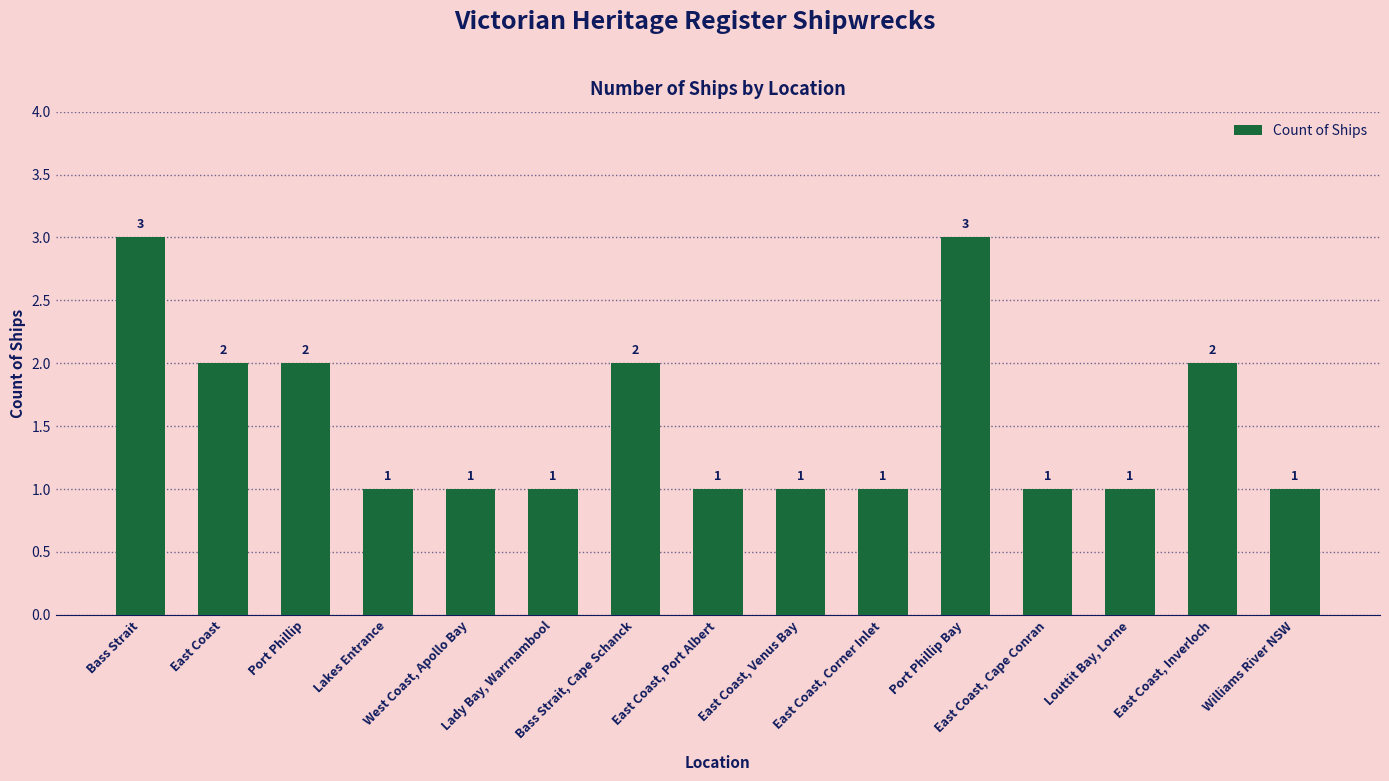

What is the label of the 5th bar from the right?

Port Phillip Bay